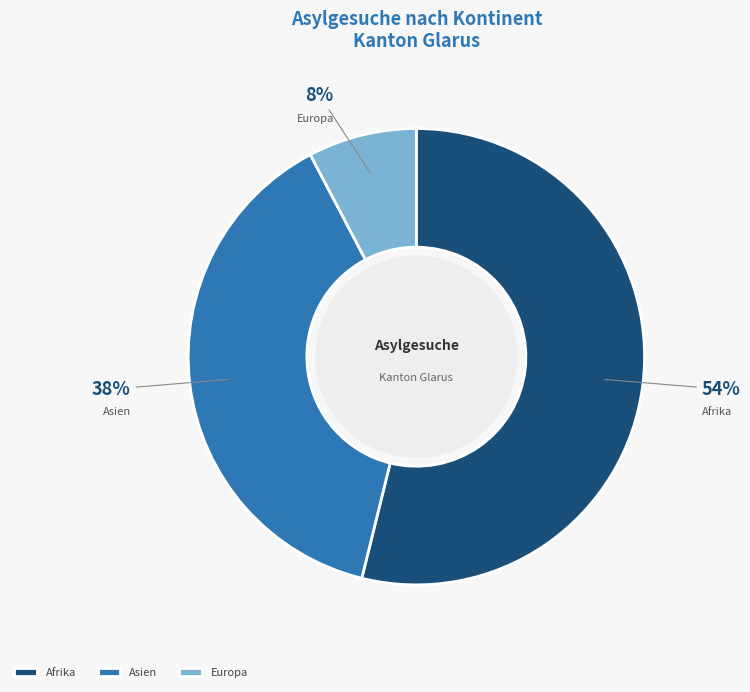

How many slices are in this pie chart?

3